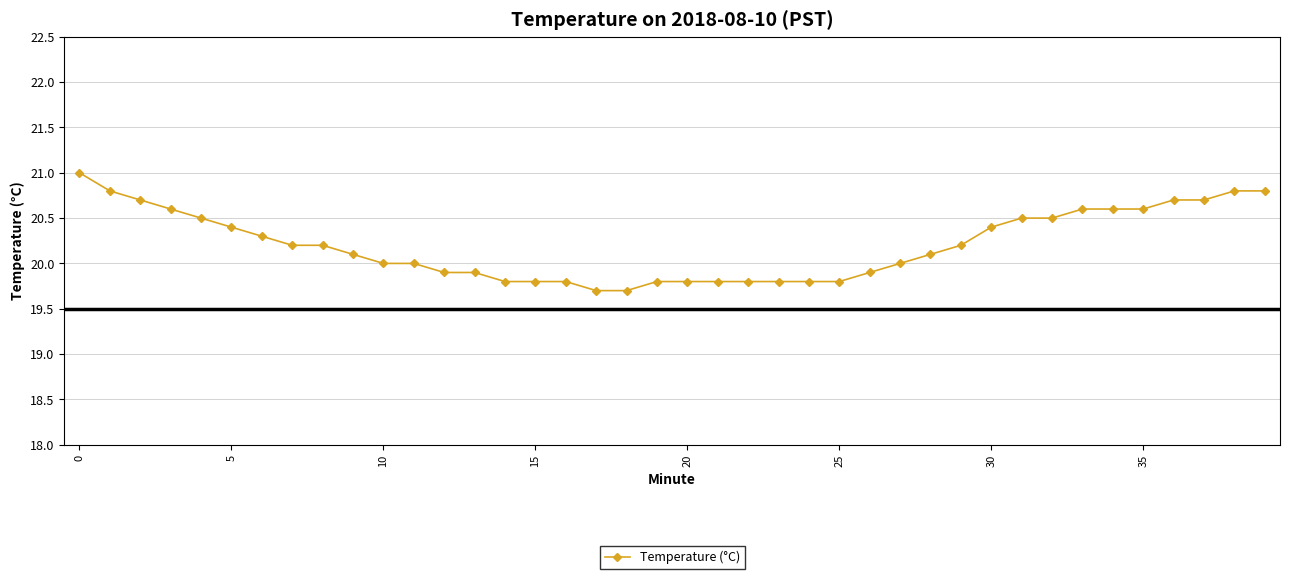

What is the smallest value displayed?

19.7